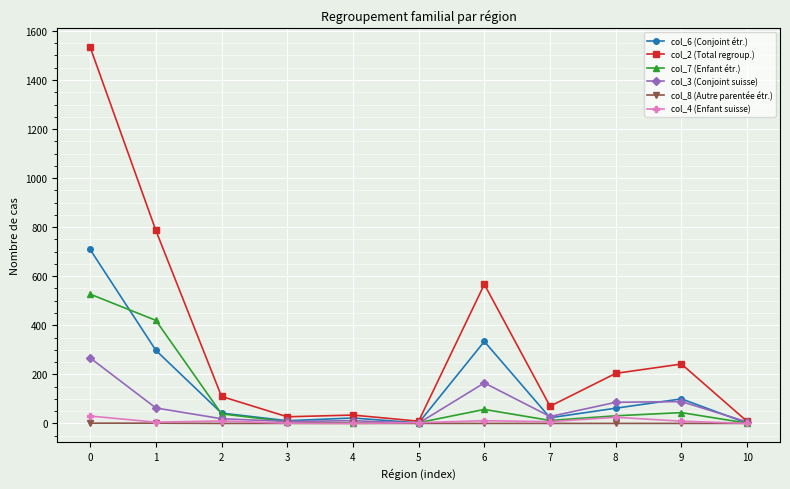

Which series has the largest total across all categories?

col_2 (Total regroup.)